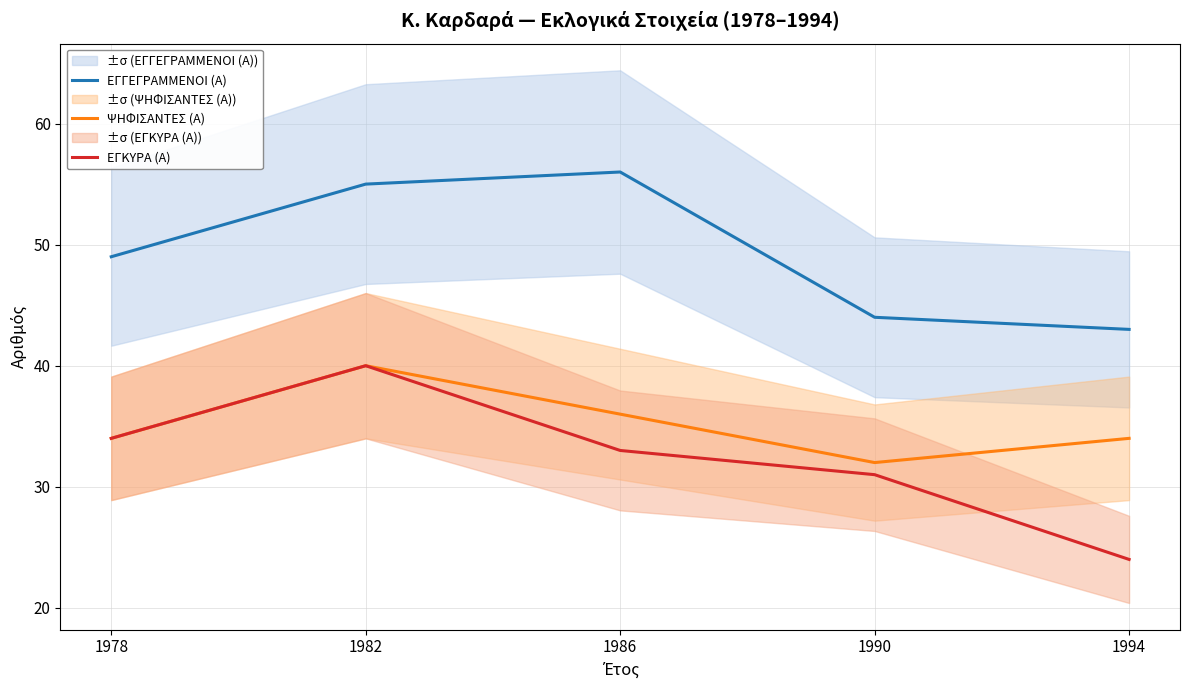

What is the difference between the ΕΓΓΕΓΡΑΜΜΕΝΟΙ (Α) values at 1990 and 1986?

12